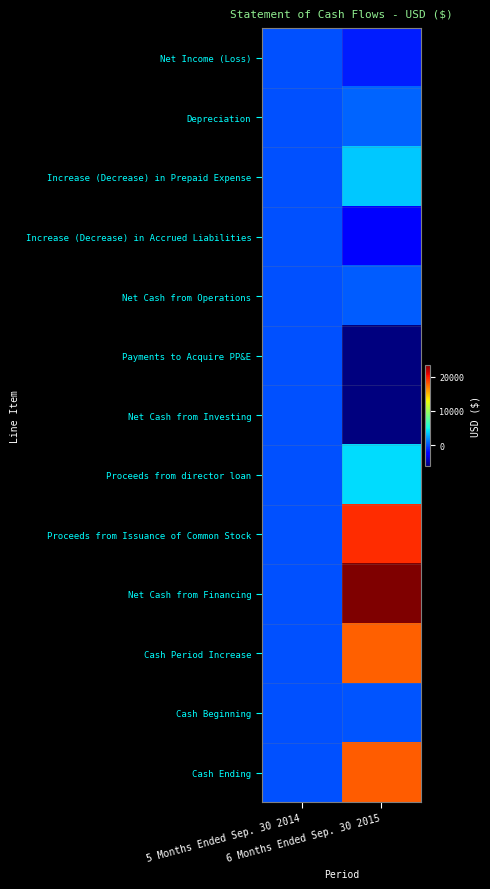

At which category does the chart reach its peak across all series?

6 Months Ended Sep. 30 2015